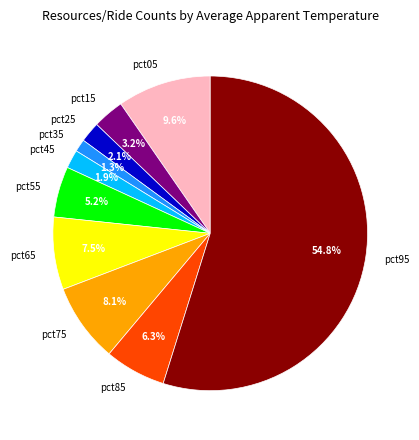

Which category accounts for the majority?

pct95